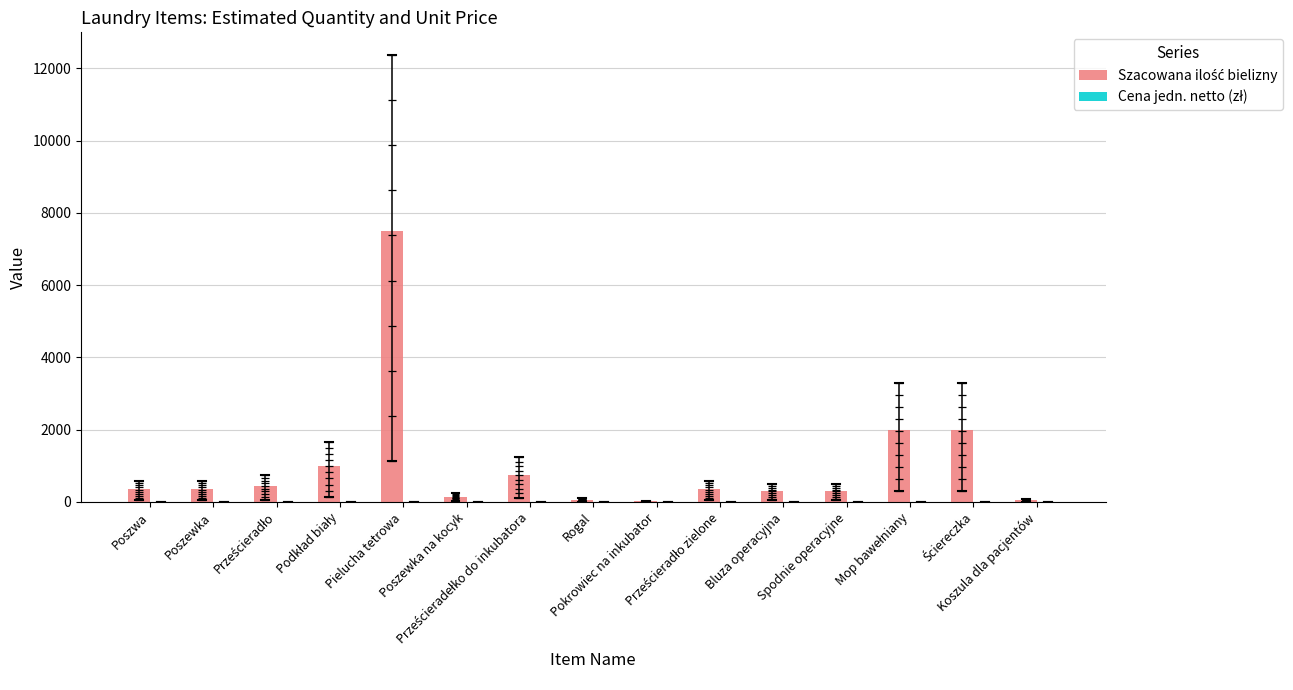

List the series in order of their peak value, highest first.

Szacowana ilość bielizny, Cena jedn. netto (zł)